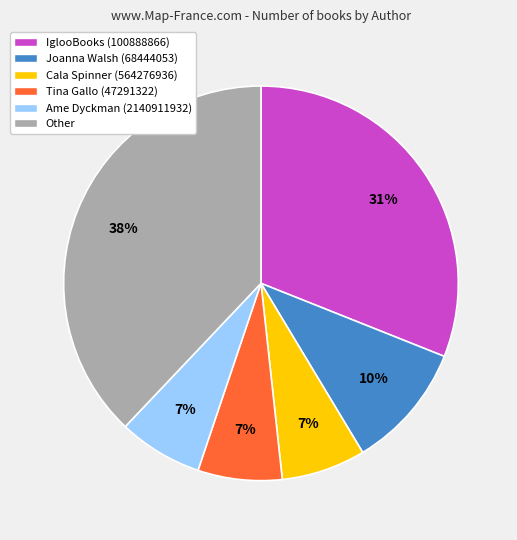

Does any single category account for the majority?

No